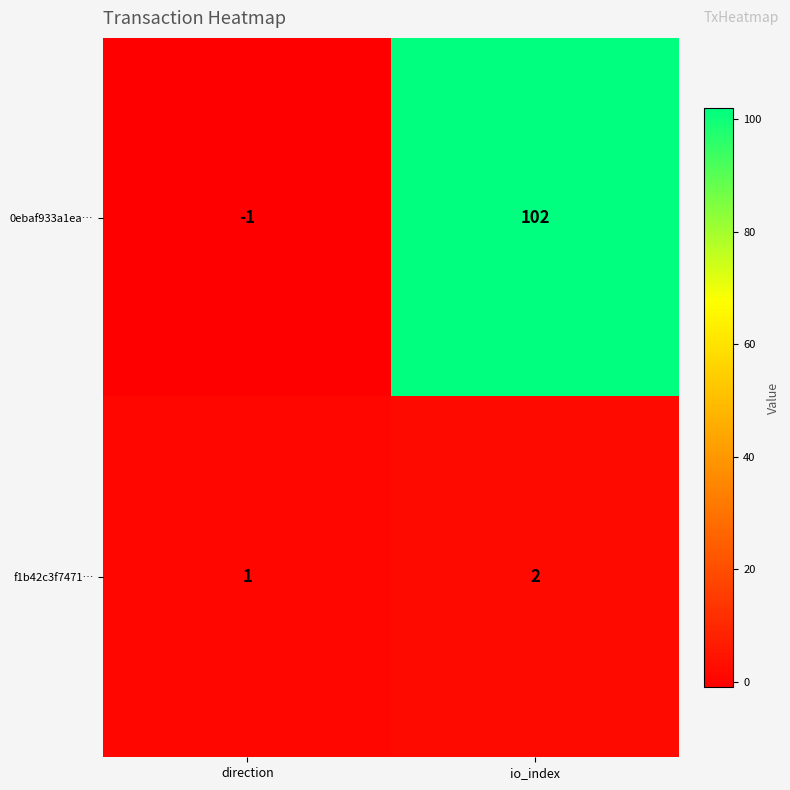

Which series has the largest total across all categories?

0ebaf933a1ea…